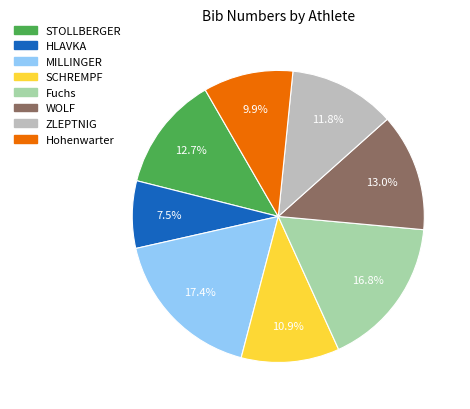

To the nearest percent, what portion does Fuchs represent?

17%